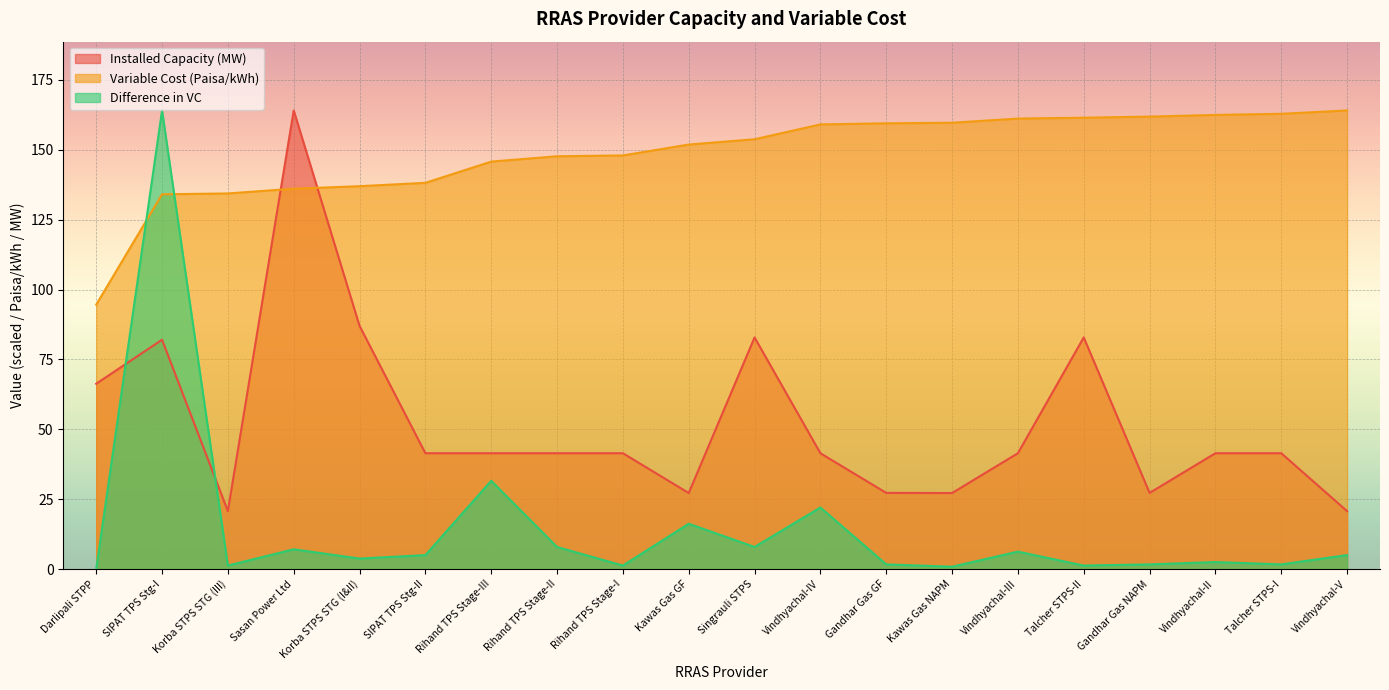

Is it true that Variable Cost (Paisa/kWh) equals 134.4 at Korba STPS STG (III)?

True